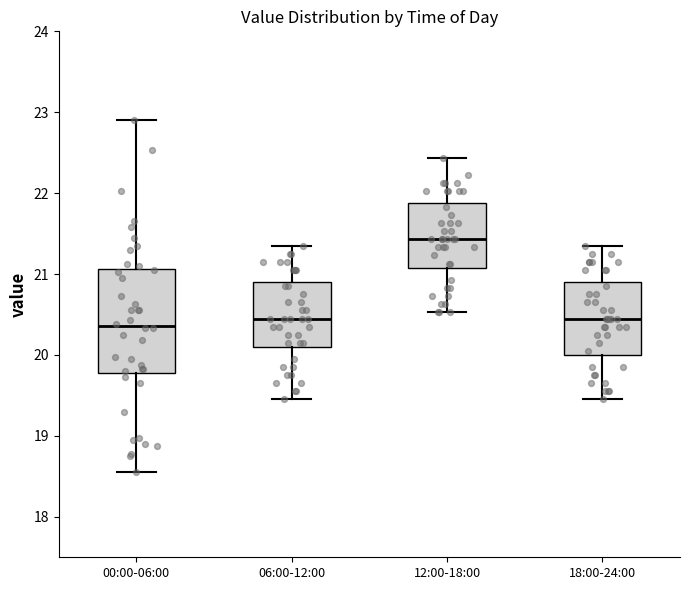

Comparing the boxes themselves (not the whiskers), which one is the tallest?

00:00-06:00